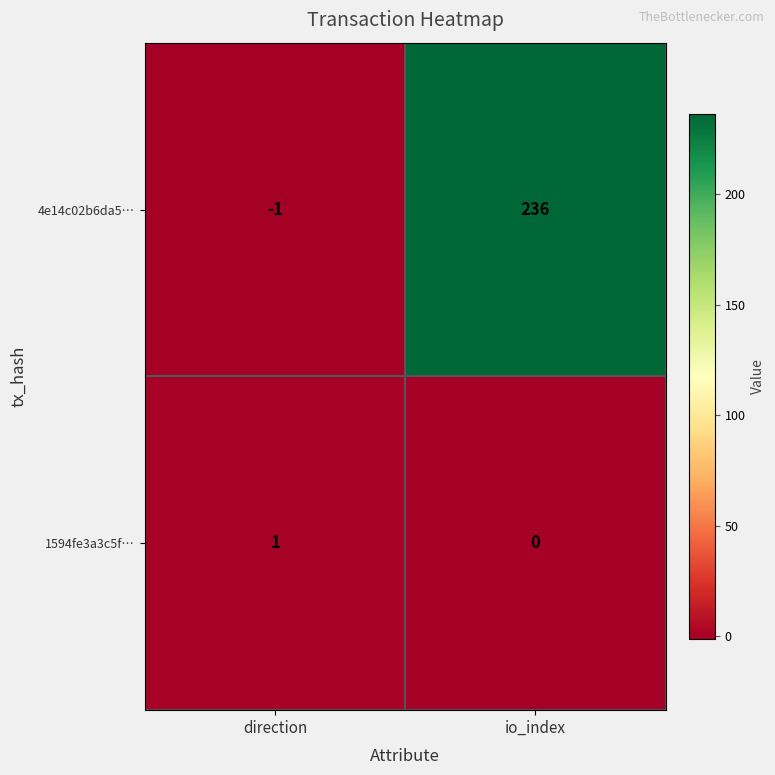

Reading left to right, transcribe all the data shown in this chart.

4e14c02b6da5…: -1	236
1594fe3a3c5f…: 1	0